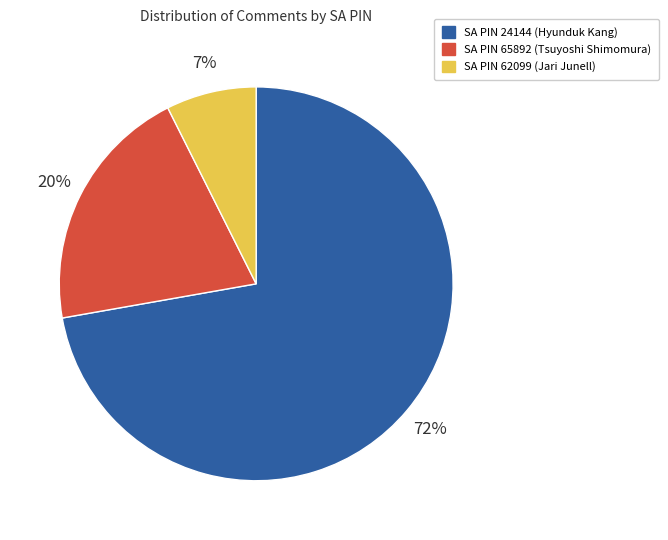

Count the number of slices in the pie.

3